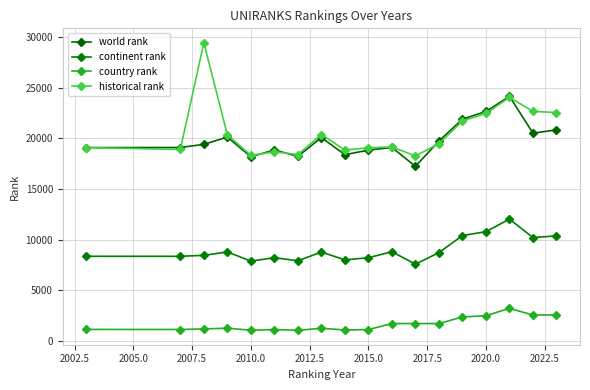

How many lines are shown in the chart?

4